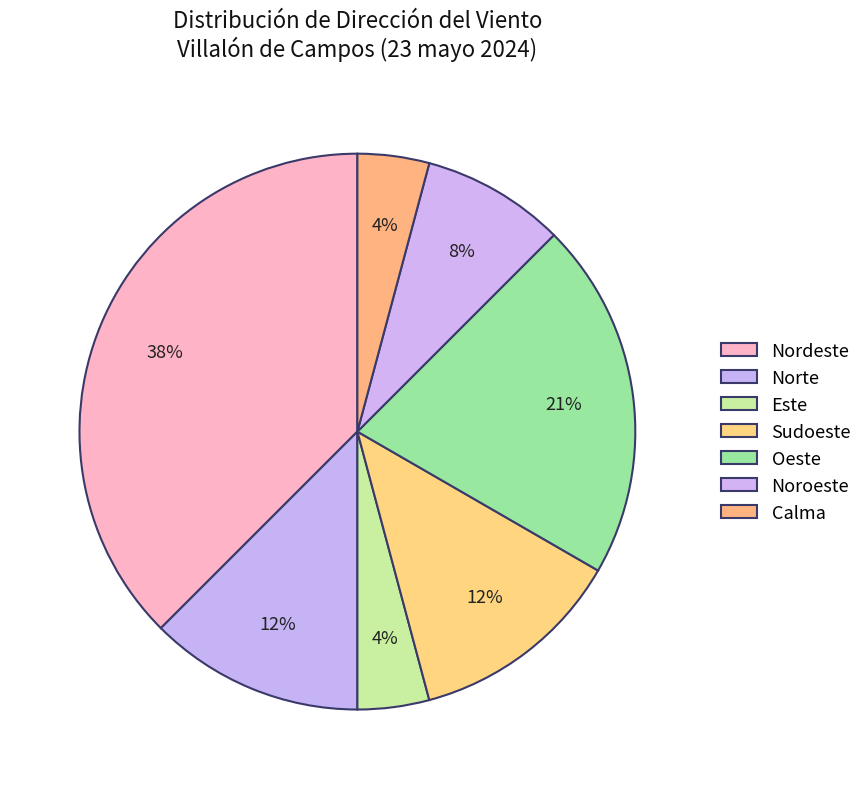

Is it true that Nordeste is 1% of the pie?

False